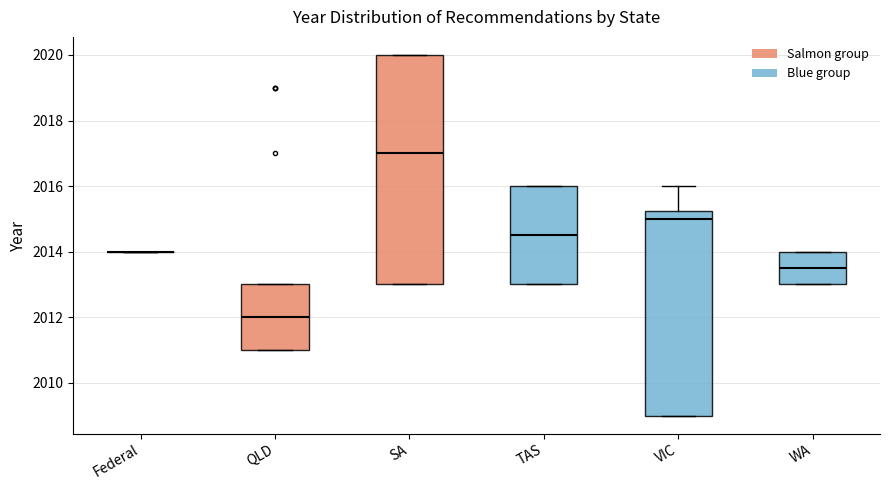

Where does the median line of the box for VIC sit on the y-axis? The values are not printed on the chart, so give them approximately, as read against the axis.

2015.0